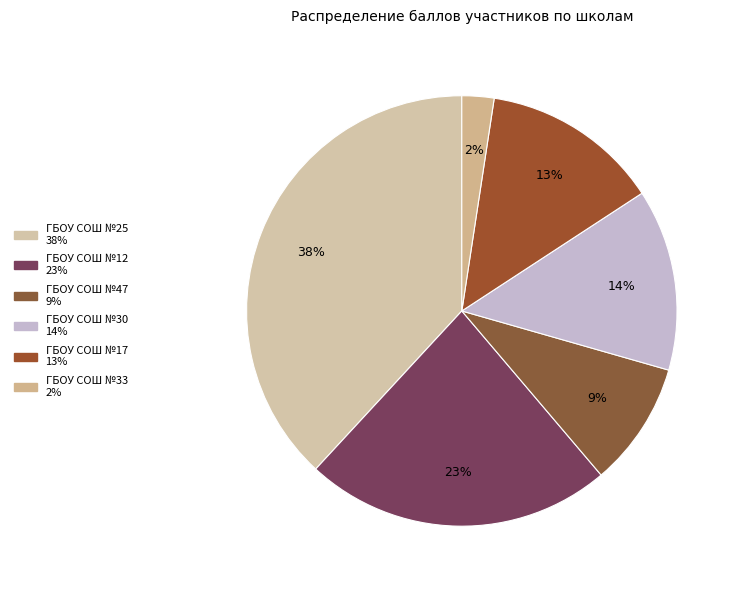

Is ГБОУ СОШ №47 the majority of the pie?

No